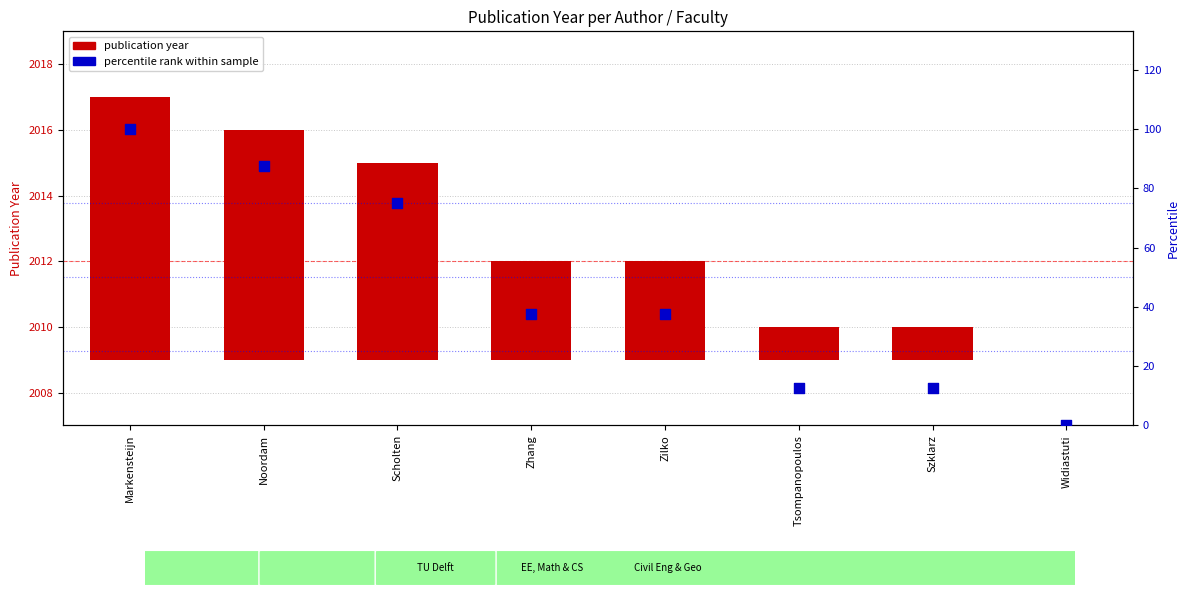

What are all the series names shown in the legend?

publication year, percentile rank within sample